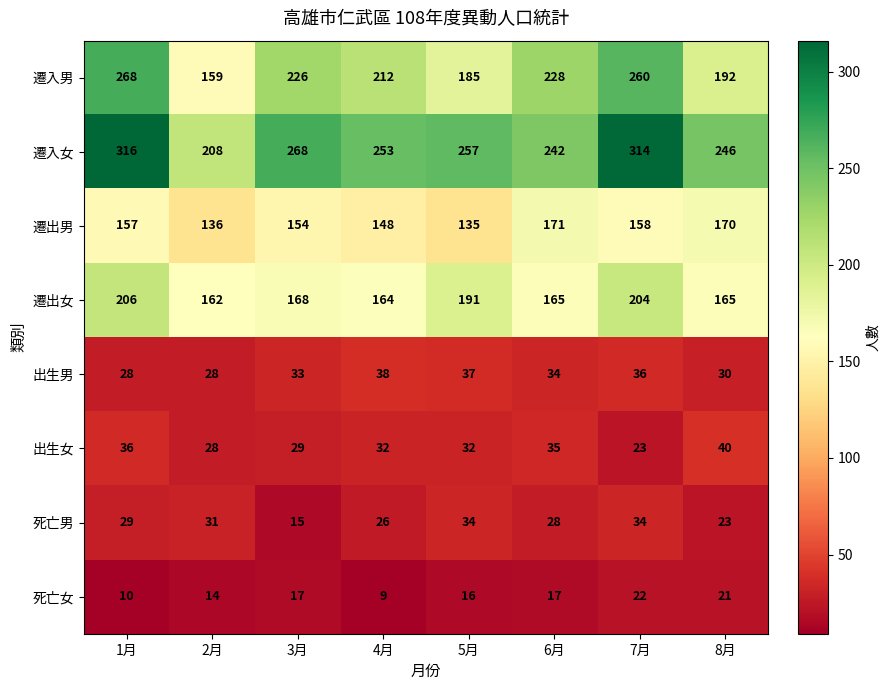

Is it true that 出生女 equals 35 at 7月?

False